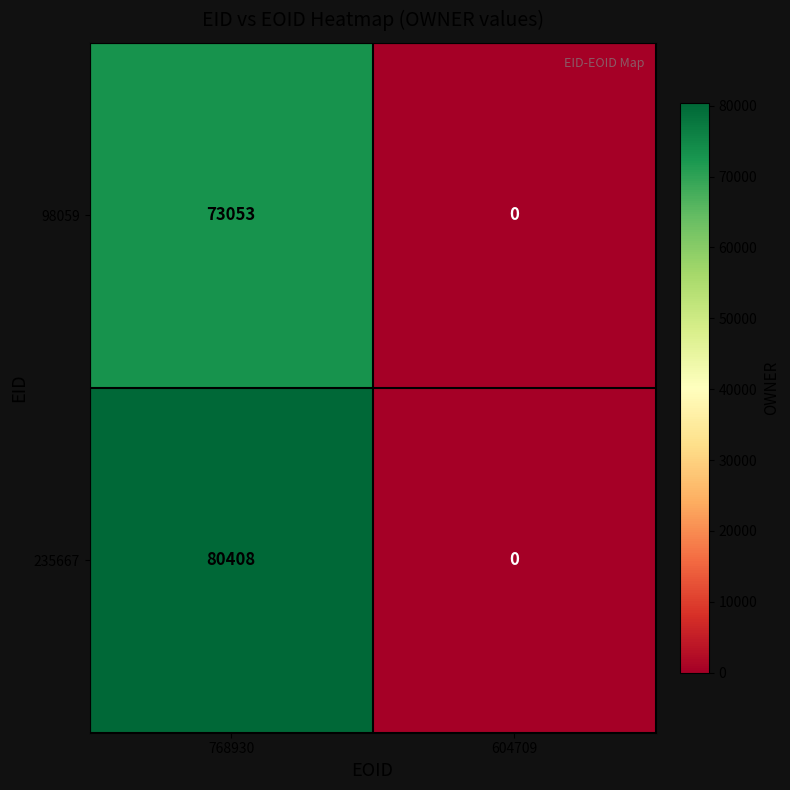

At how many categories does at least one series exceed 46421?

1